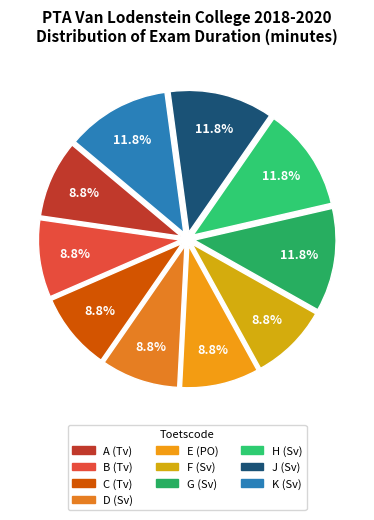

Does A (Tv) account for over 50% of the chart?

No